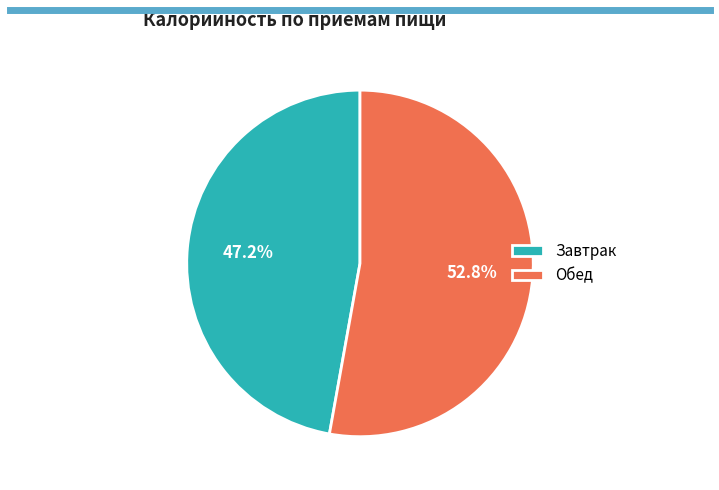

The Завтрак slice represents 47% of the pie. True or false?

True